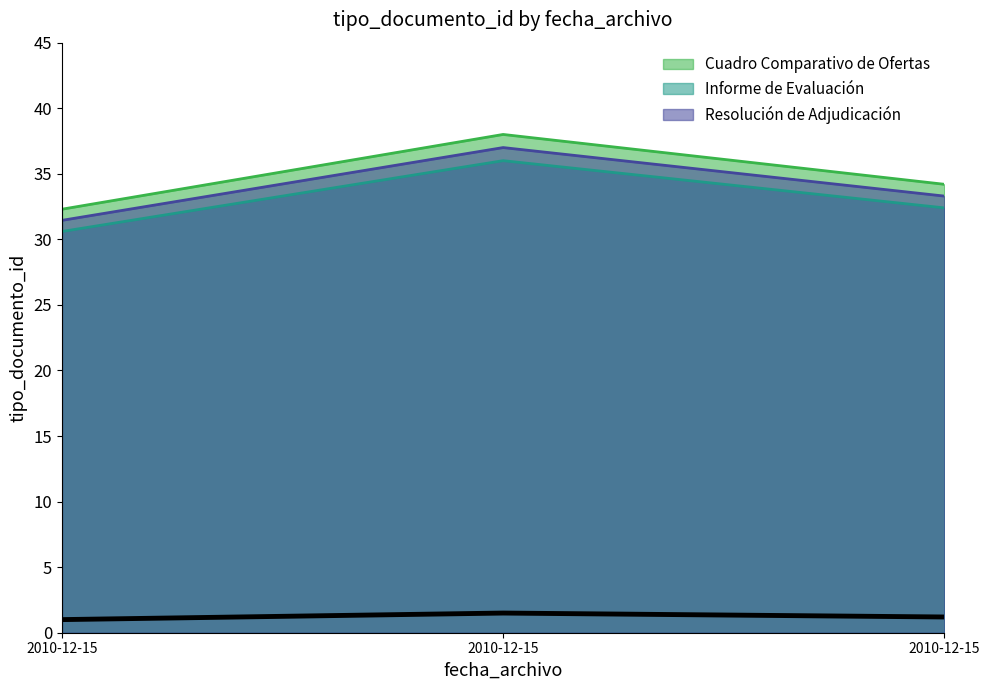

True or false: the data shows 0.8 at 2010-12-15.

False